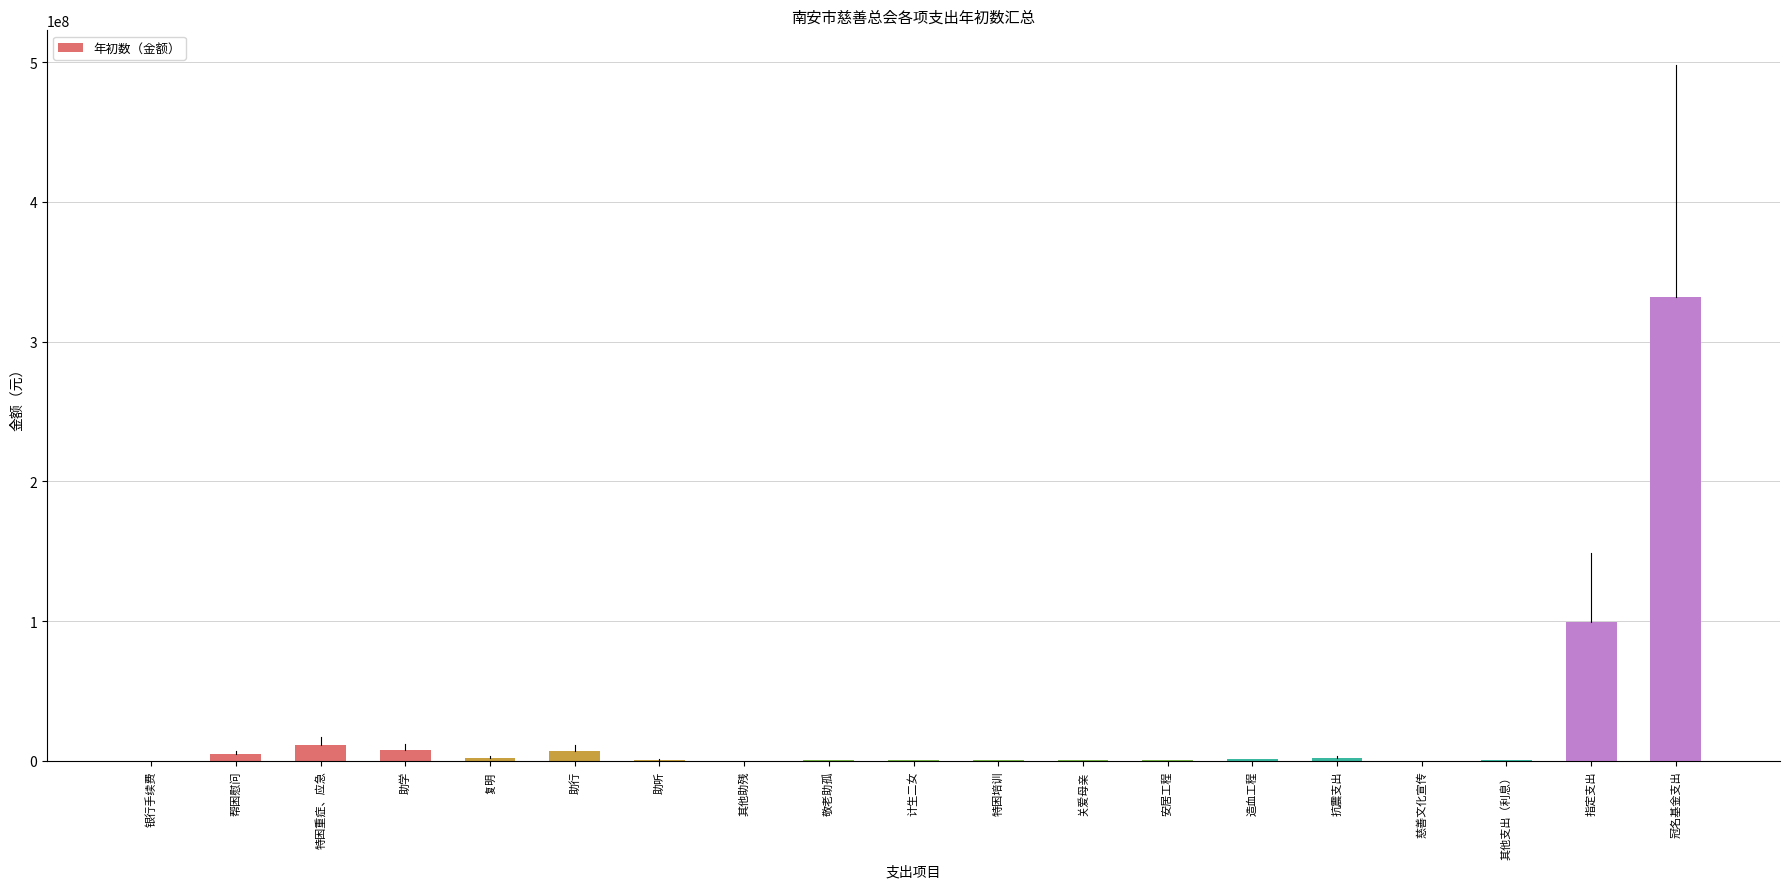

At which label is the value closest to 165960324?

指定支出